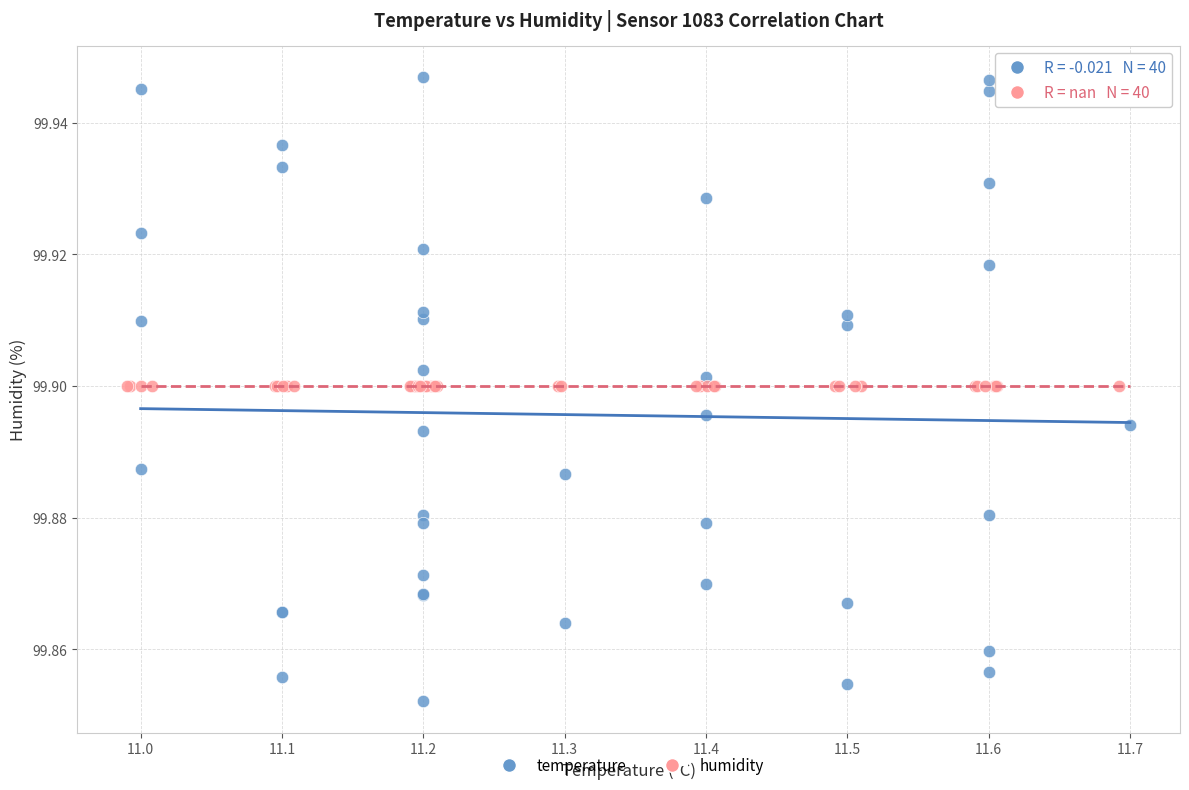

Which series reaches the minimum Y coordinate?

temperature